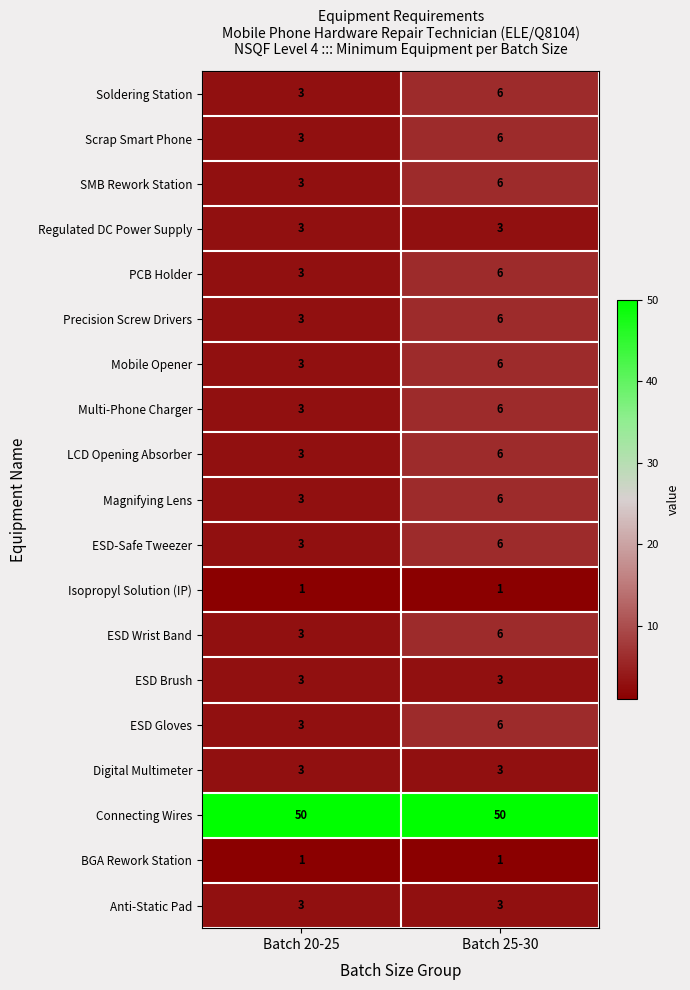

List the labels in order of Precision Screw Drivers value, smallest first.

Batch 20-25, Batch 25-30